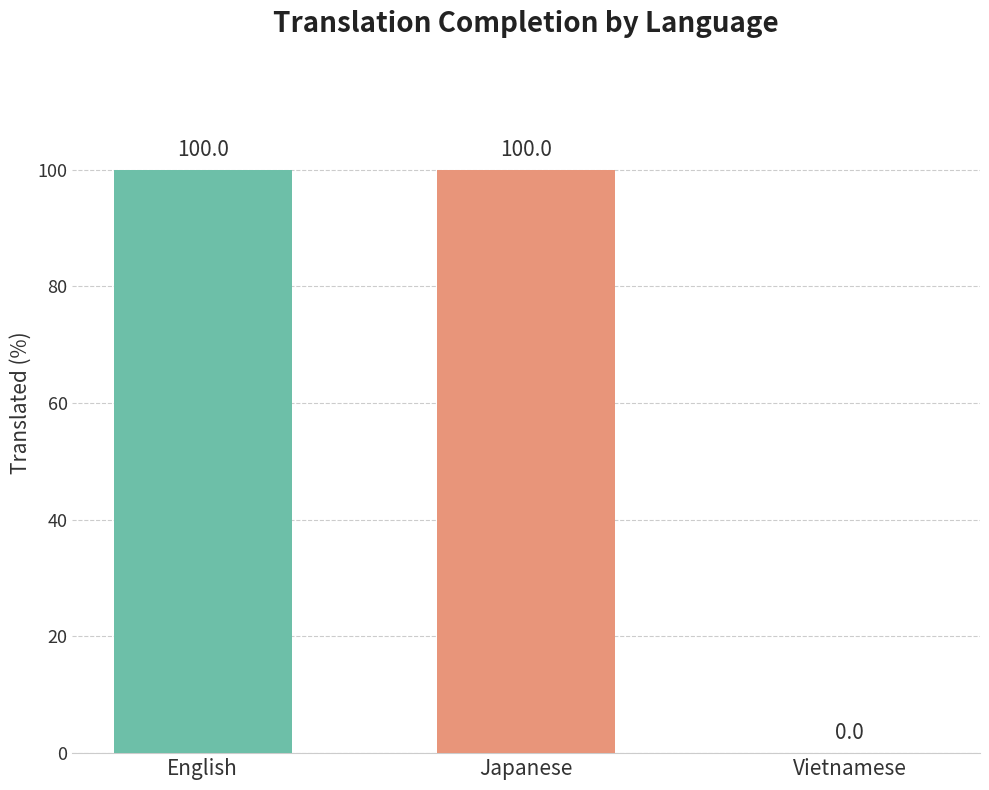

What is the change in value from Japanese to Vietnamese?

-100